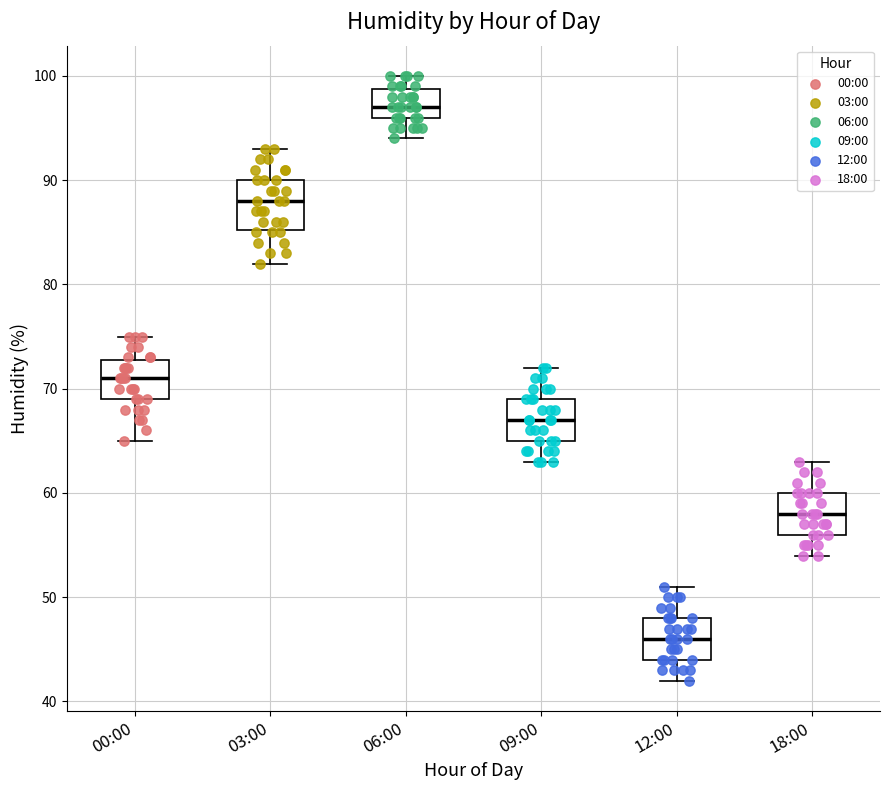

Reading left to right, read every box against the y-axis: the position of its median line, the range the box covers, and the ends of its whiskers. The values are not printed on the chart, so give them approximately, as read against the axis.

00:00: median 71, box 69 to 73, whiskers 65 to 75
03:00: median 88, box 85 to 90, whiskers 82 to 93
06:00: median 97, box 96 to 99, whiskers 94 to 100
09:00: median 67, box 65 to 69, whiskers 63 to 72
12:00: median 46, box 44 to 48, whiskers 42 to 51
18:00: median 58, box 56 to 60, whiskers 54 to 63